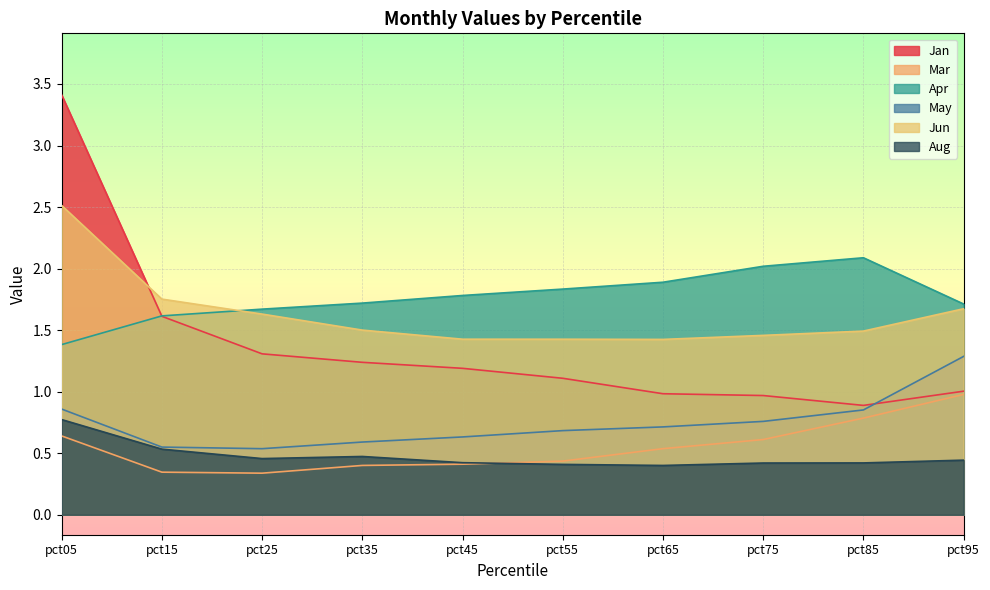

How many lines are shown in the chart?

6